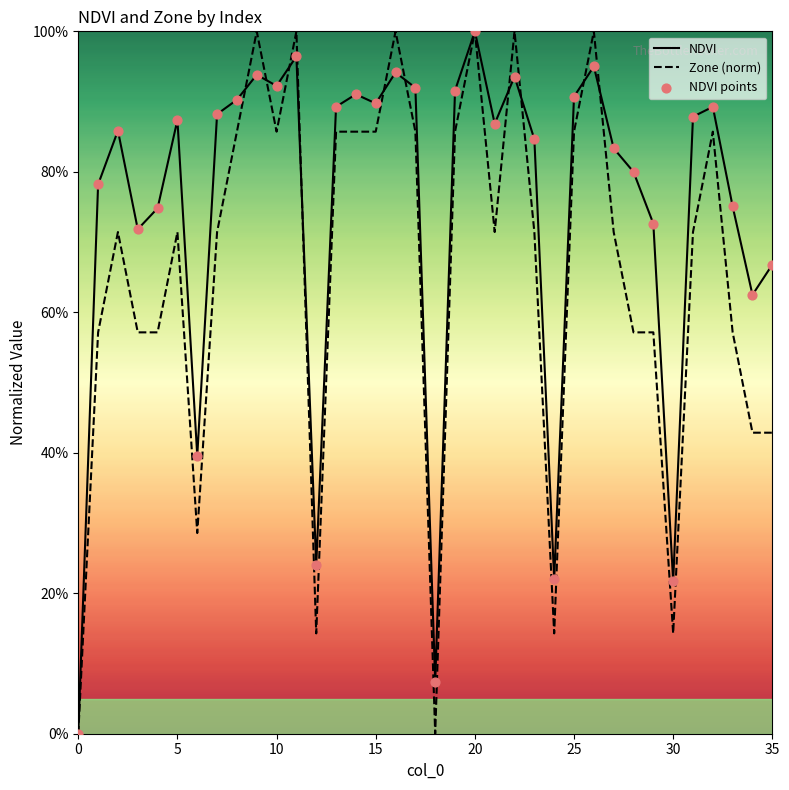

Is this an area chart (filled region under the line)?

No